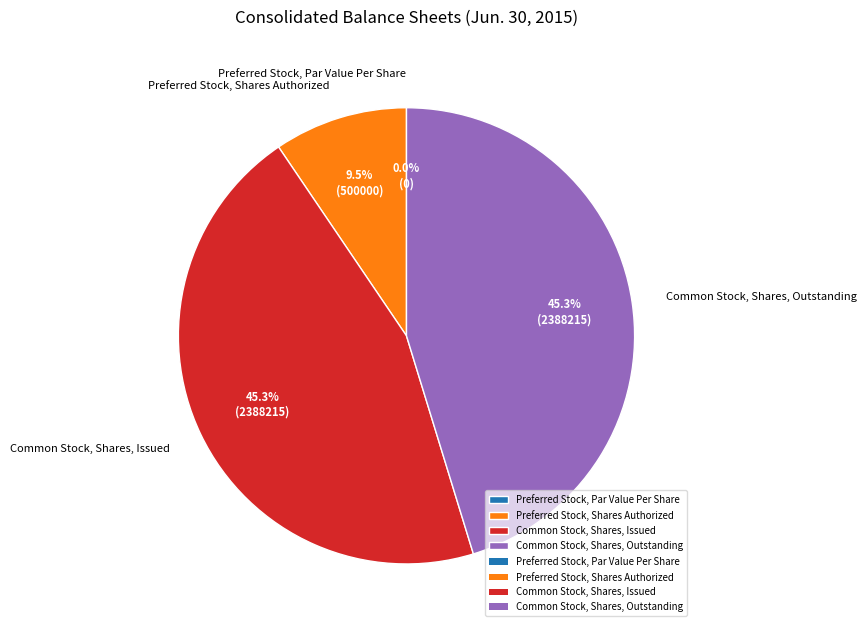

Is Common Stock, Shares, Issued the majority of the pie?

No